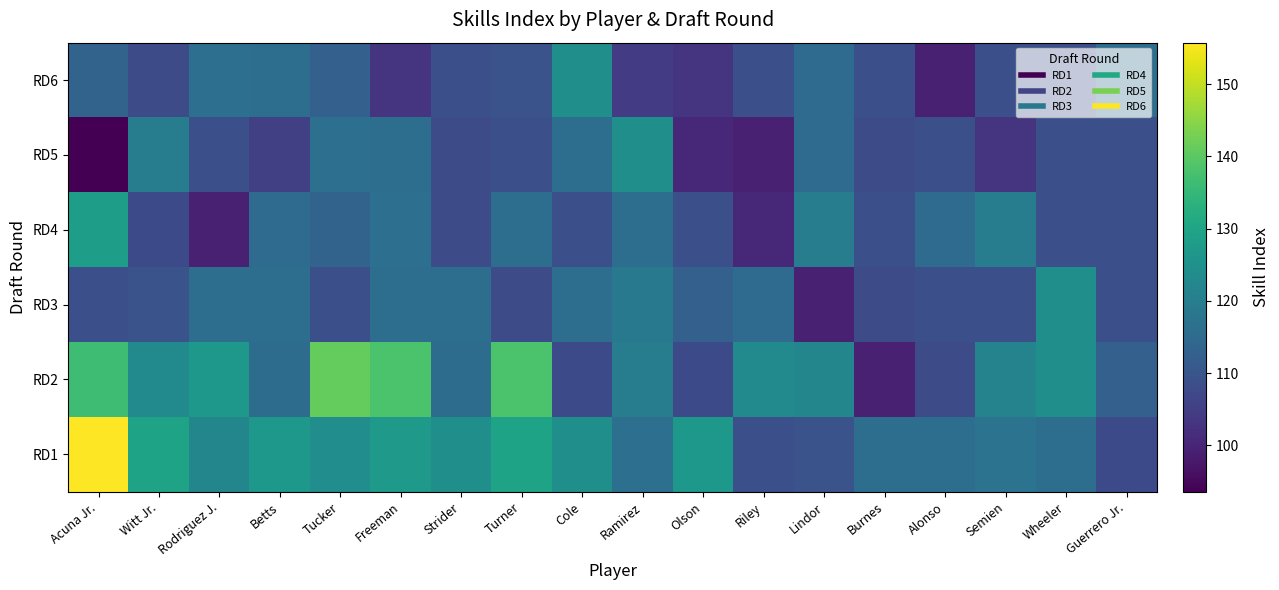

Which series has the largest range (max minus min)?

RD1